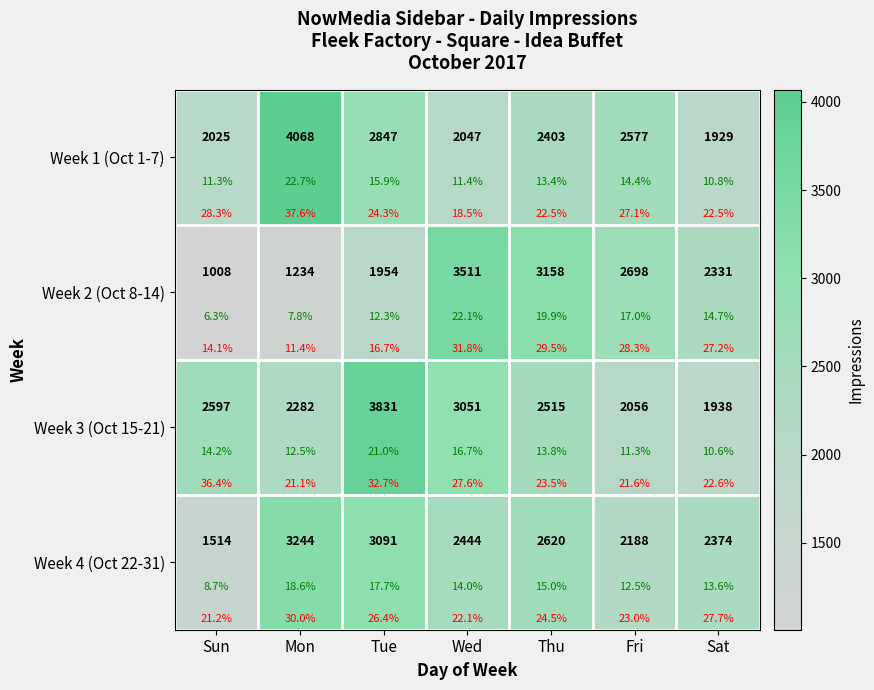

Which has a higher value, Tue or Sat?

Tue